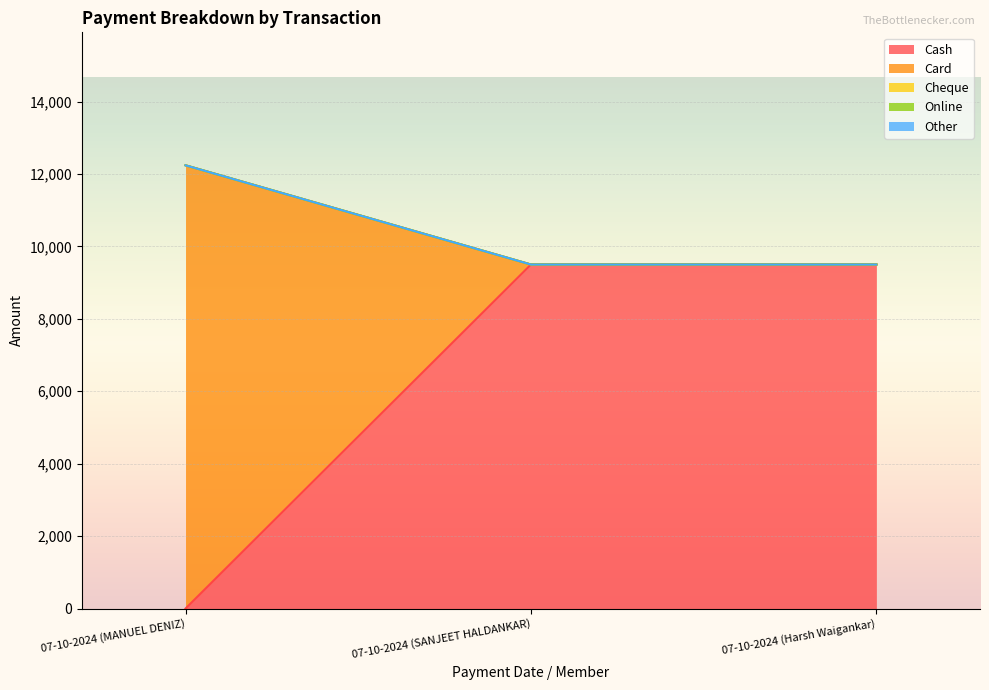

Reading right to left, transcribe all the data shown in this chart.

Cash: 9500	9500	0
Card: 0	0	12240
Cheque: 0	0	0
Online: 0	0	0
Other: 0	0	0